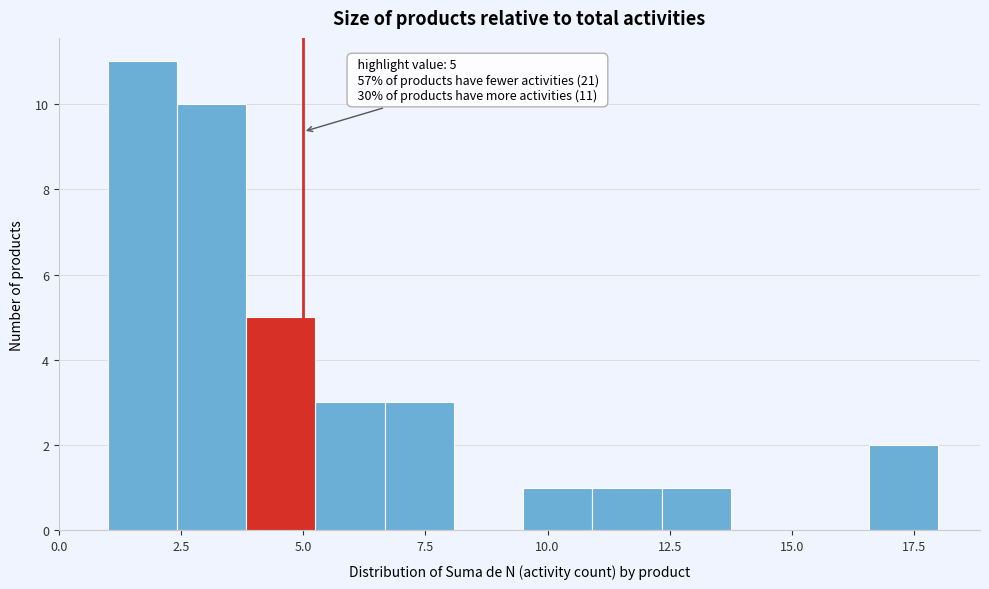

Around what value on the x-axis is the tallest bar? Give the approximate position of its centre, as read against the axis.

1.5